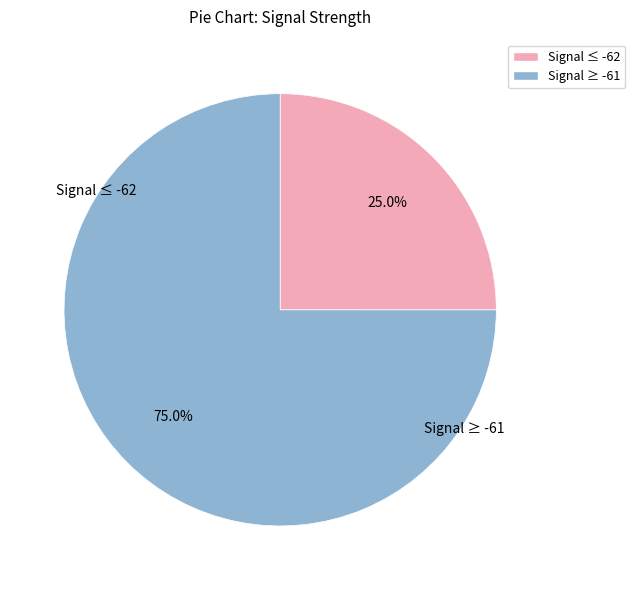

Does any single category account for the majority?

Yes